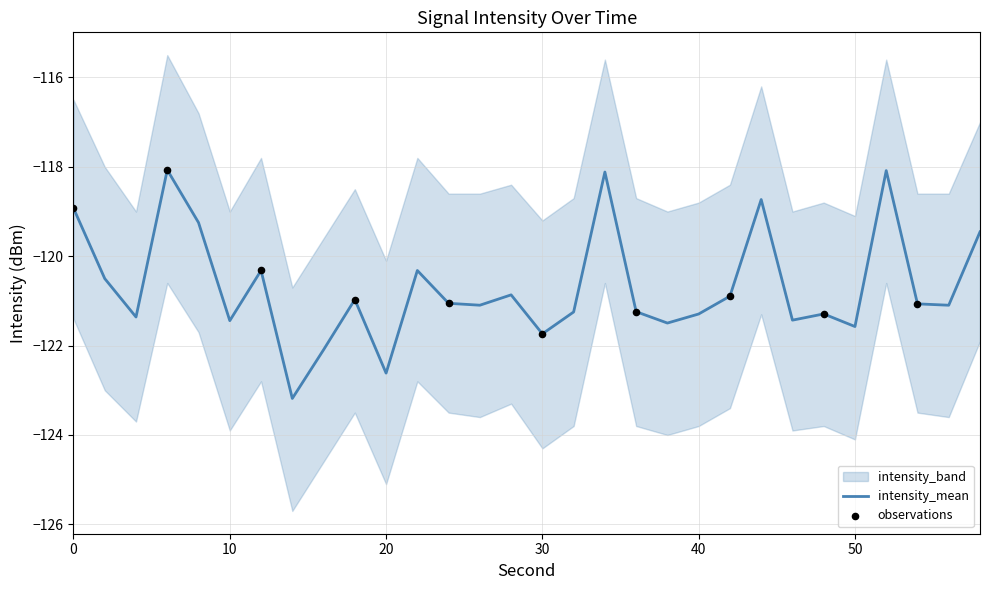

What is the highest value of the intensity_mean series?

-118.1